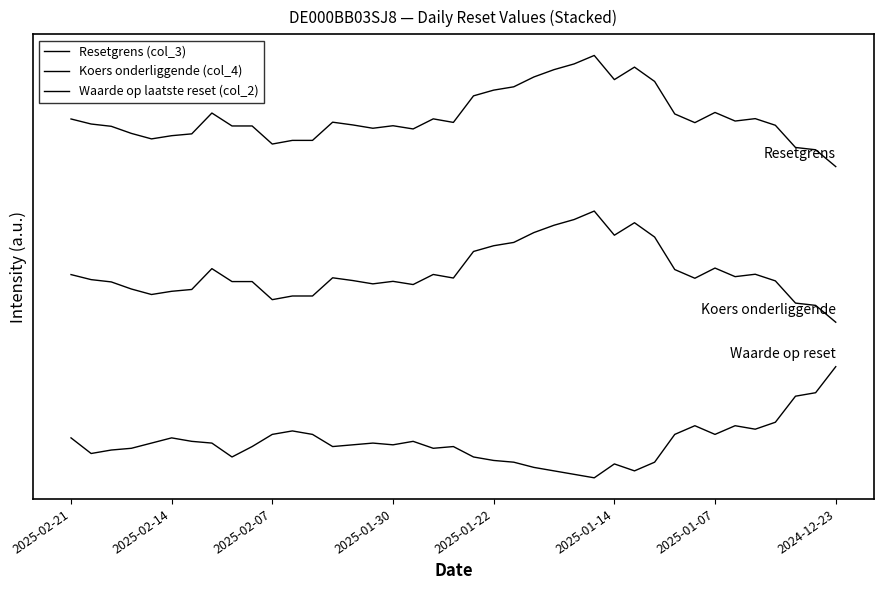

Does the chart have visible grid lines?

No